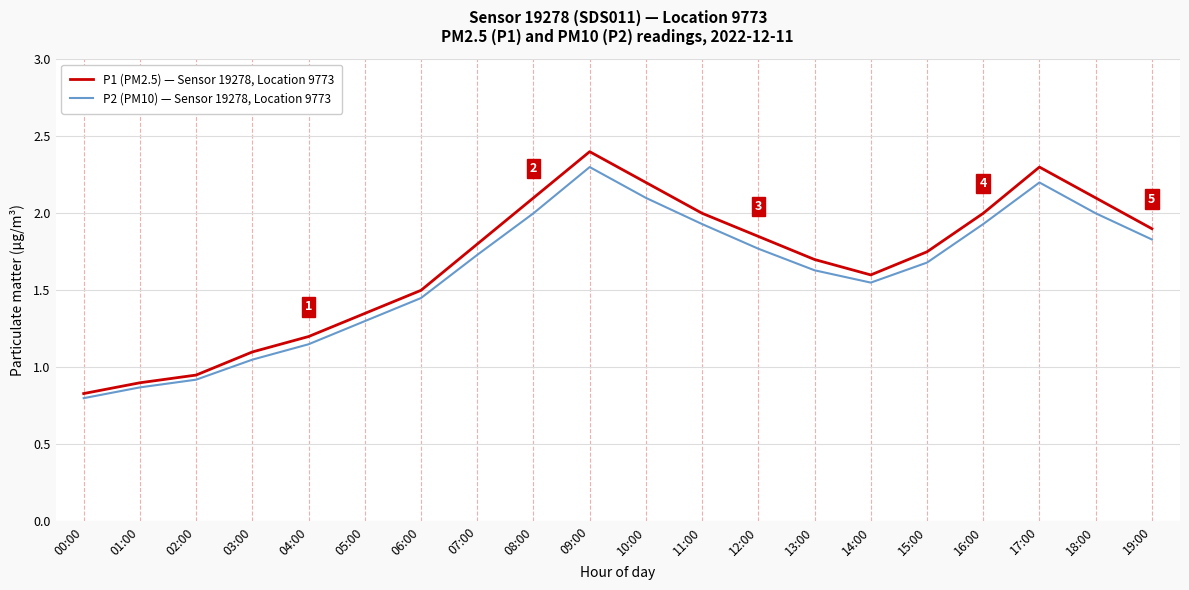

The value of P1 (PM2.5) — Sensor 19278, Location 9773 at 03:00 is 1.7. True or false?

False